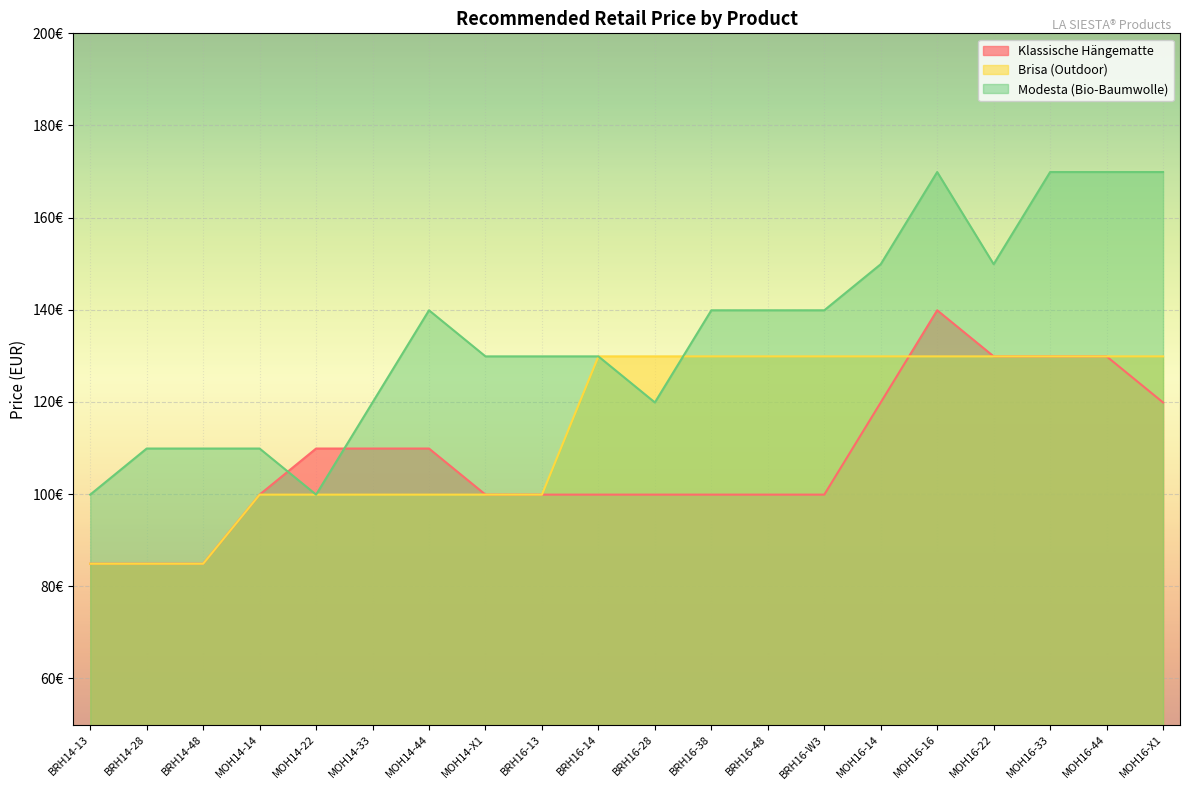

Which has a higher value, BRH14-48 or MOH14-14?

MOH14-14